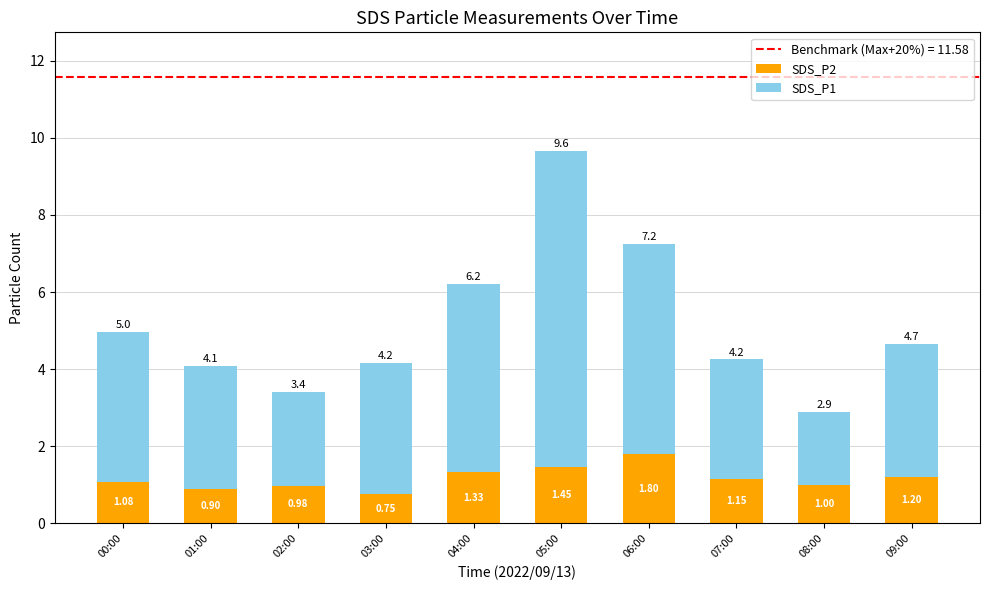

What is the sum of the SDS_P2 values at 04:00 and 08:00?

2.3